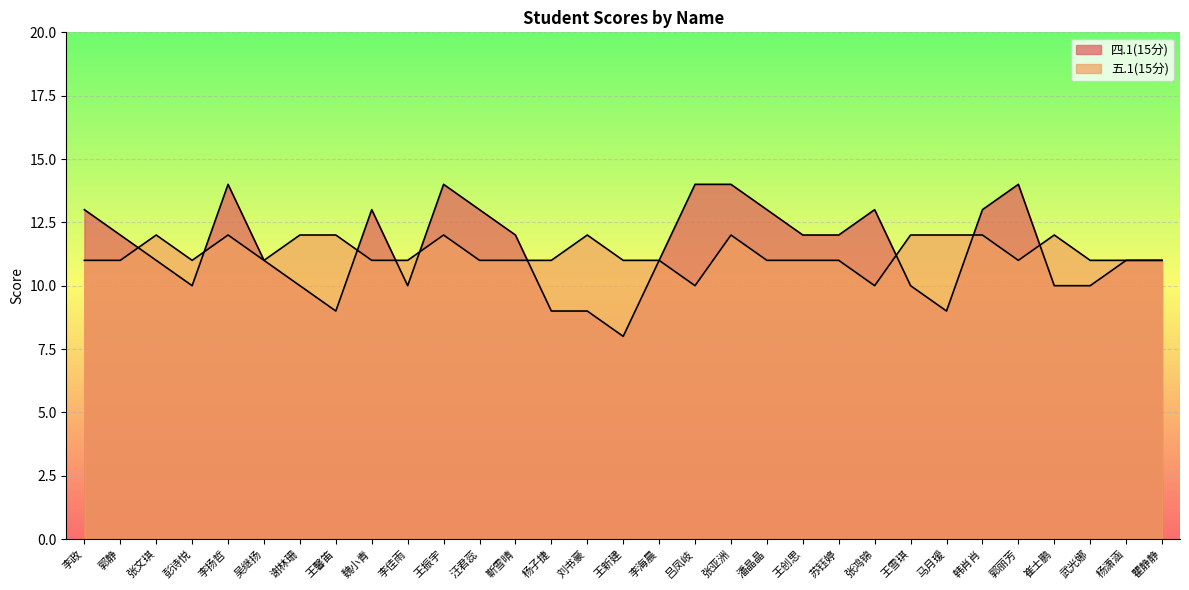

Which series has the largest range (max minus min)?

四.1(15分)